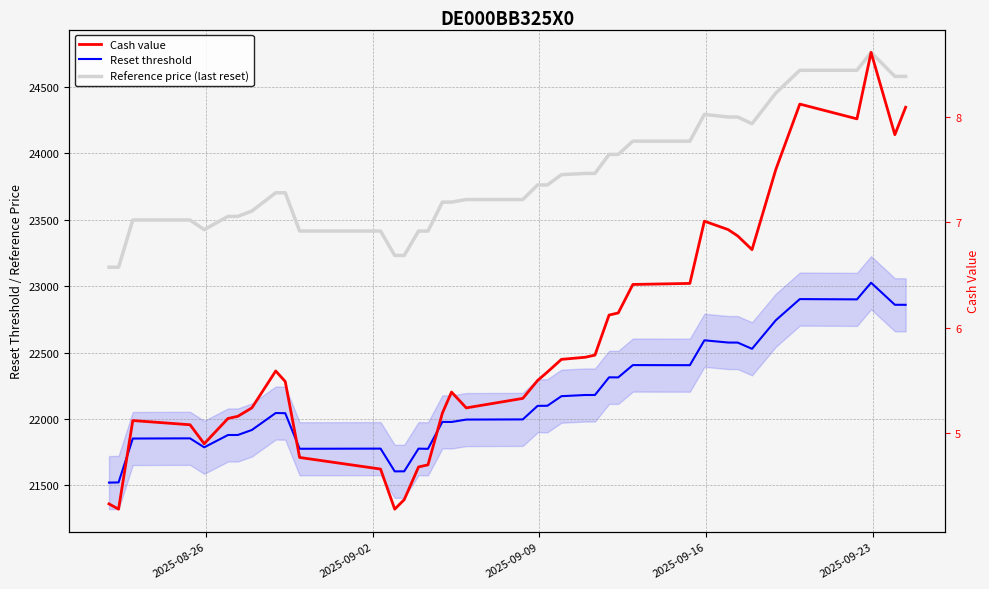

What are all the series names shown in the legend?

Reset threshold, Reference price (last reset), Cash value